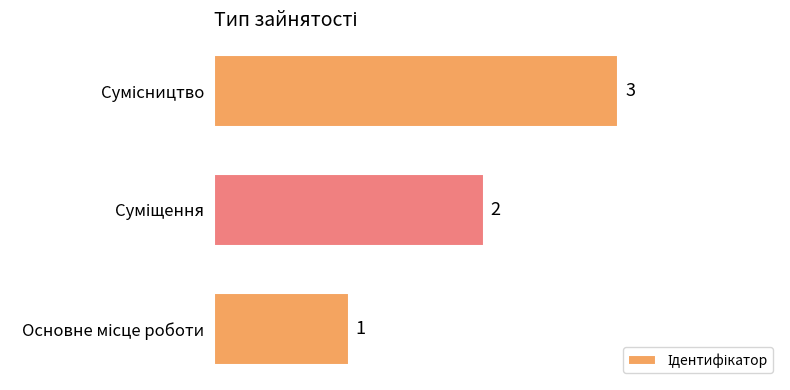

What is the average value?

2